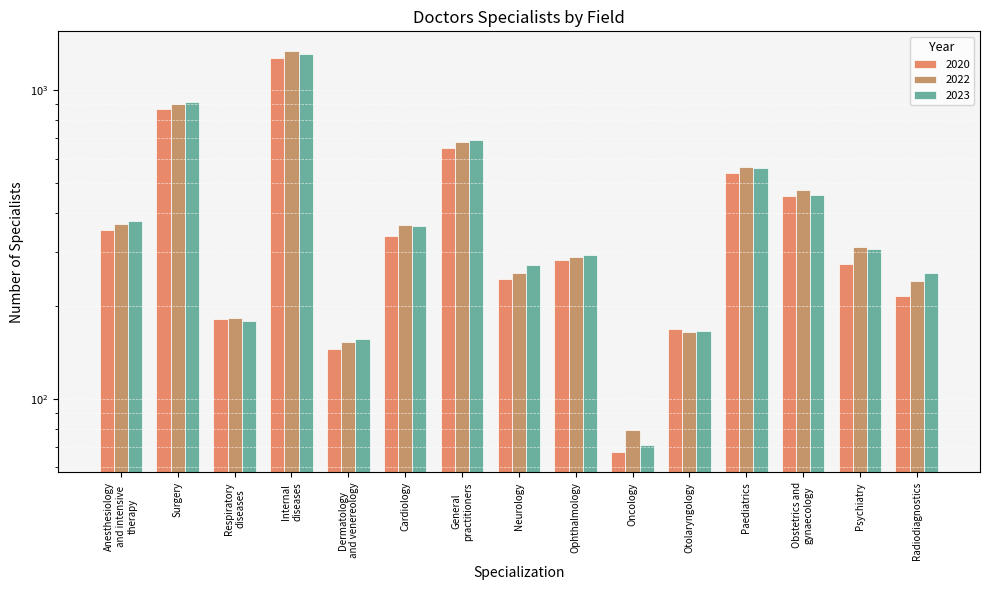

List the series in order of their peak value, highest first.

2022, 2023, 2020